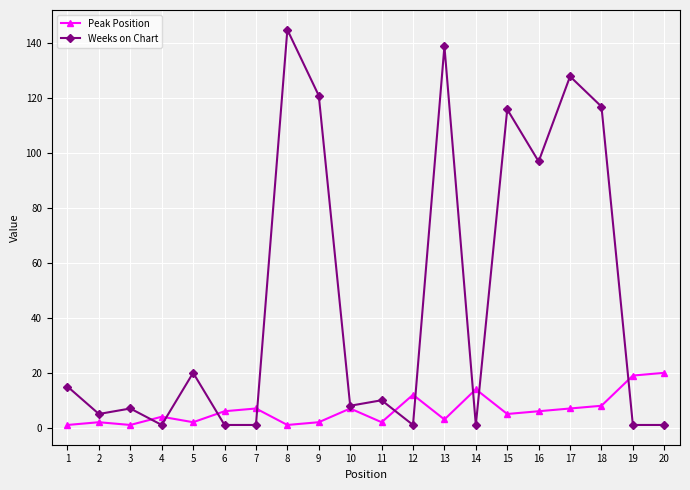

Rank the series by their average value, from lowest to highest.

Peak Position, Weeks on Chart